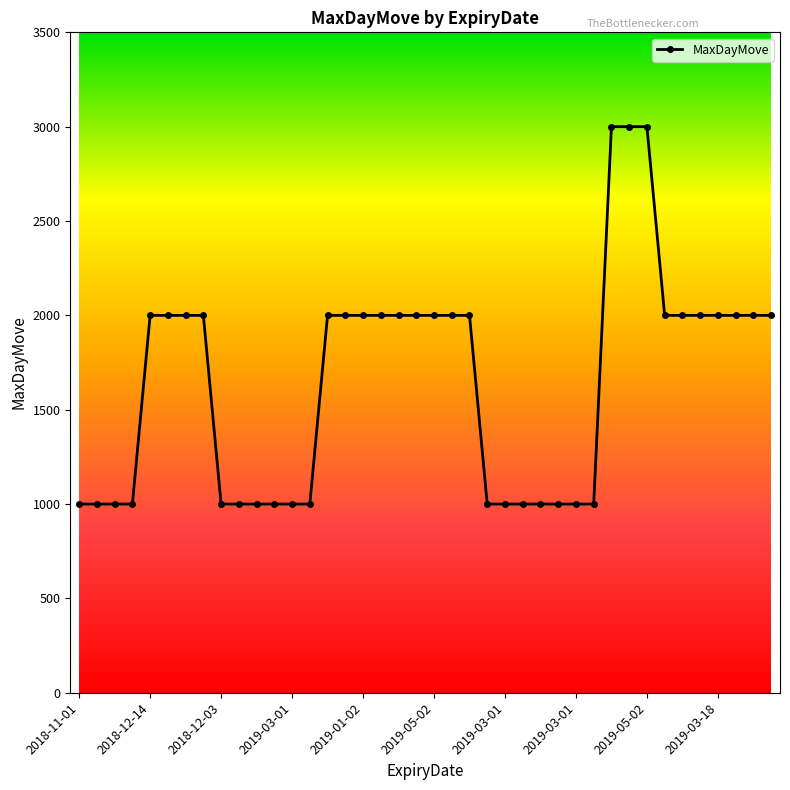

What is the value of the 13th point from the left?

1000